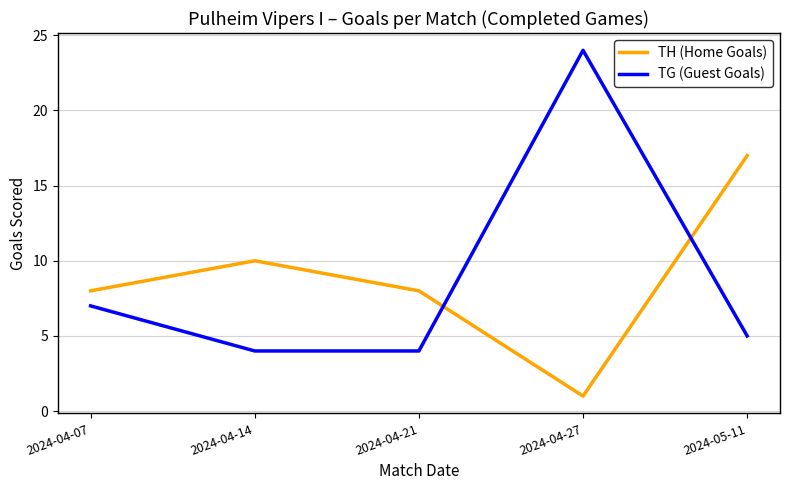

Reading left to right, what are all the values shown in this chart?

TH (Home Goals): 2024-04-07=8	2024-04-14=10	2024-04-21=8	2024-04-27=1	2024-05-11=17
TG (Guest Goals): 2024-04-07=7	2024-04-14=4	2024-04-21=4	2024-04-27=24	2024-05-11=5